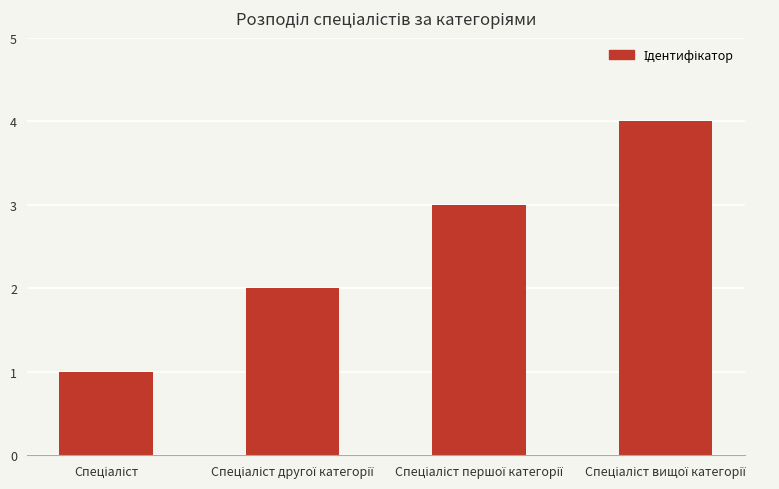

What is the sum of all values?

10